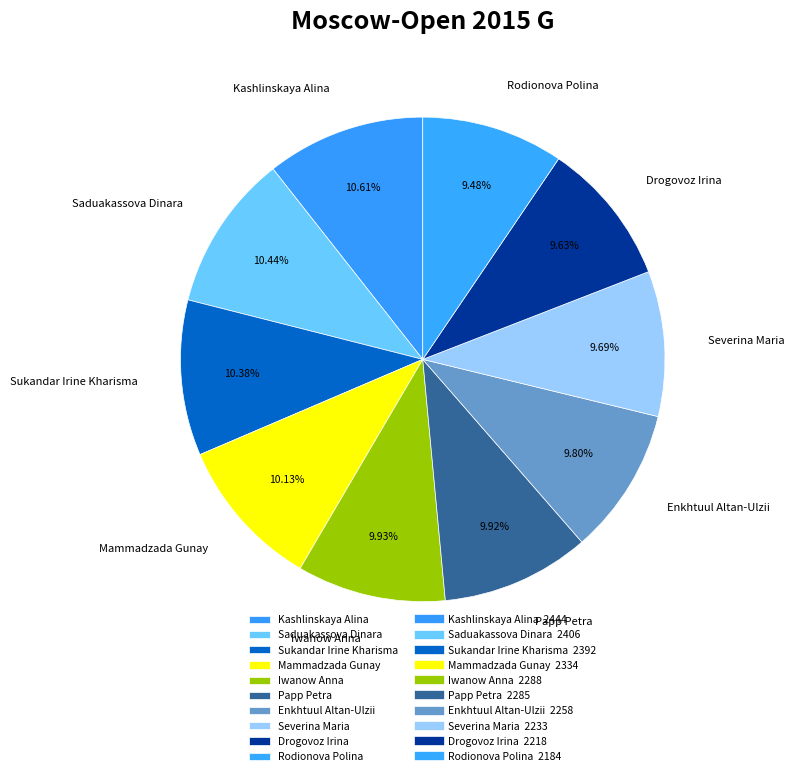

What is the ratio of the value at Saduakassova Dinara to the value at Mammadzada Gunay?

1.0